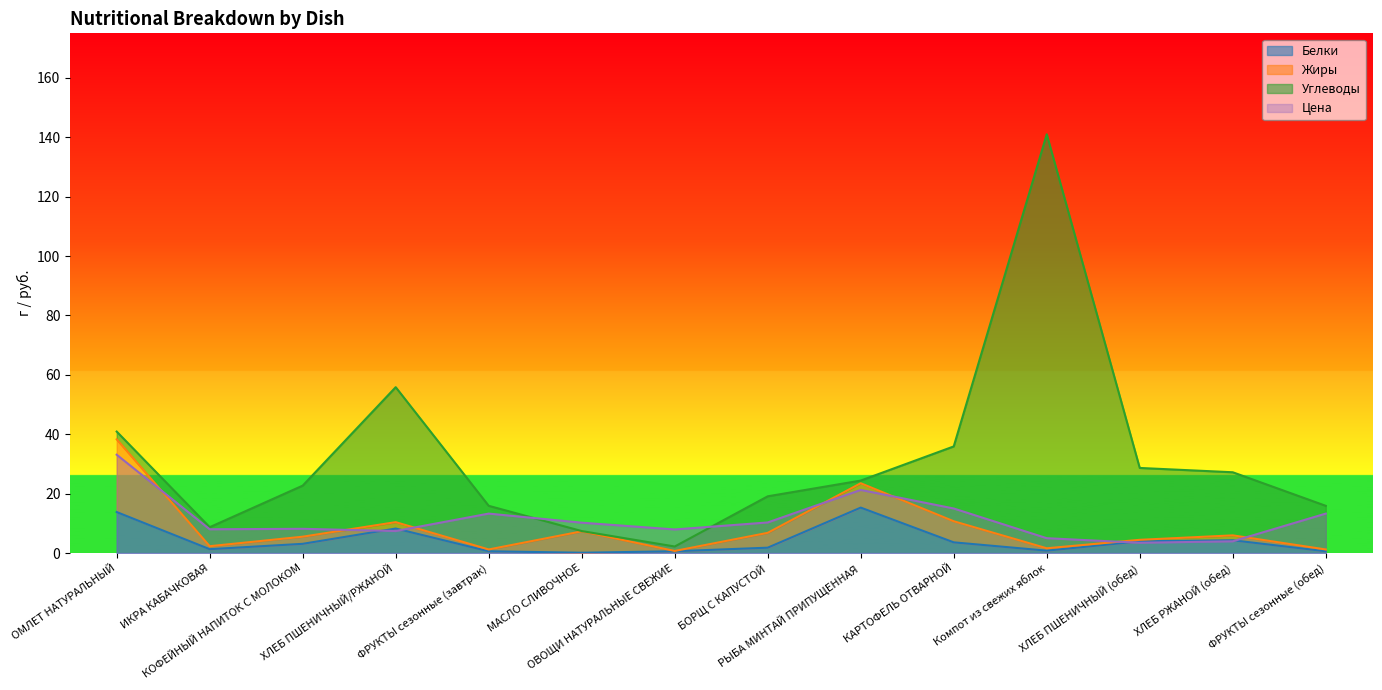

What is the maximum value for Белки?

15.3